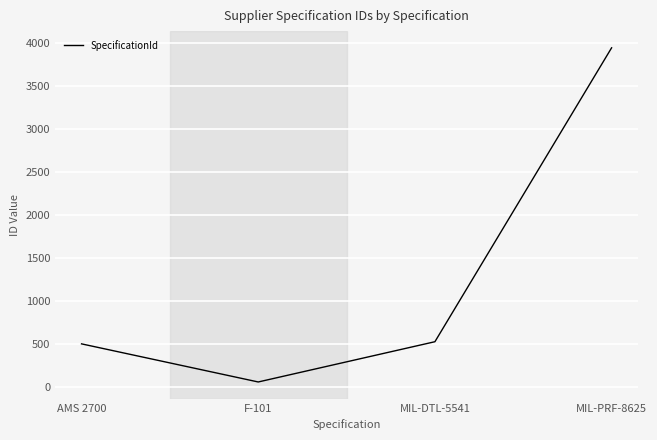

Which label corresponds to the largest value in the chart?

MIL-PRF-8625